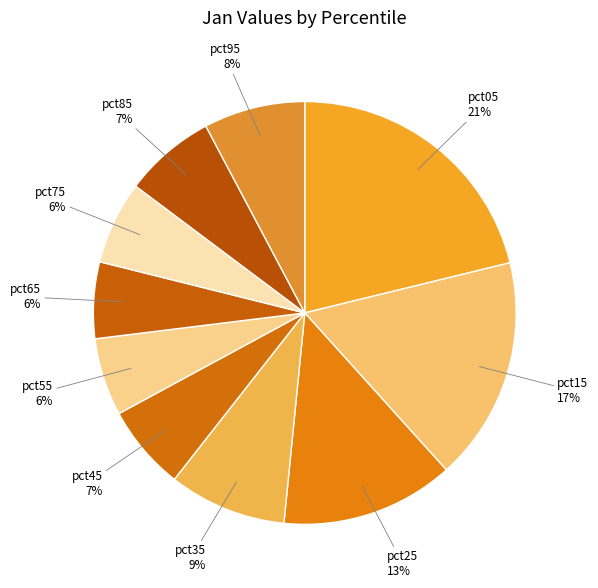

The pct75 slice represents 1% of the pie. True or false?

False